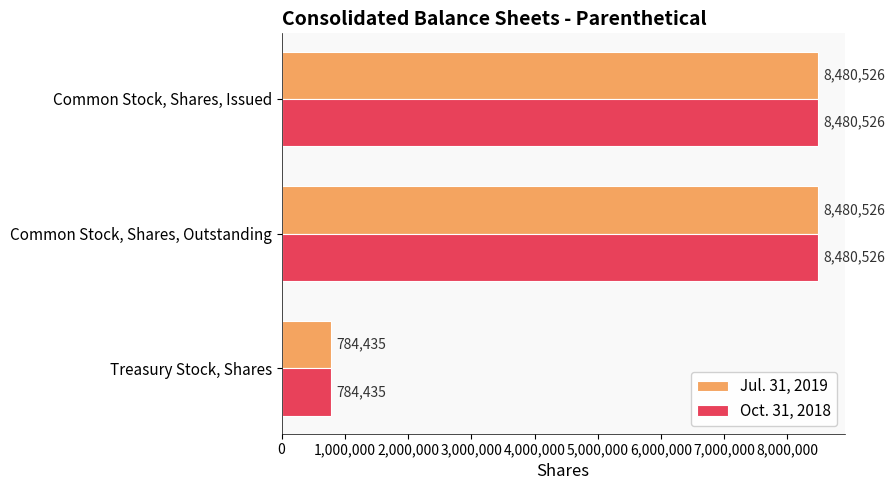

The value of Jul. 31, 2019 at Common Stock, Shares, Outstanding is 14625255. True or false?

False